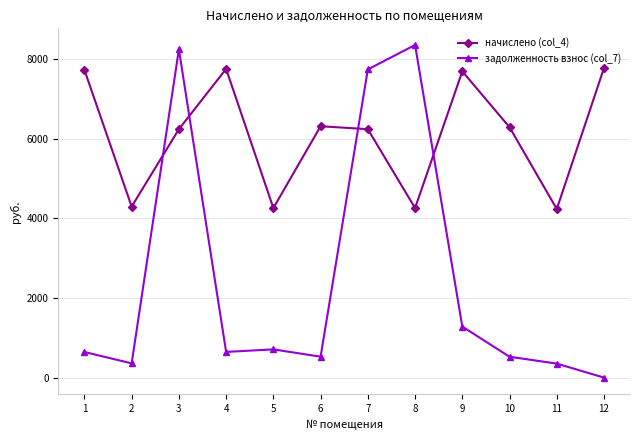

Between 2 and 7, which series saw the biggest shift?

задолженность взнос (col_7)